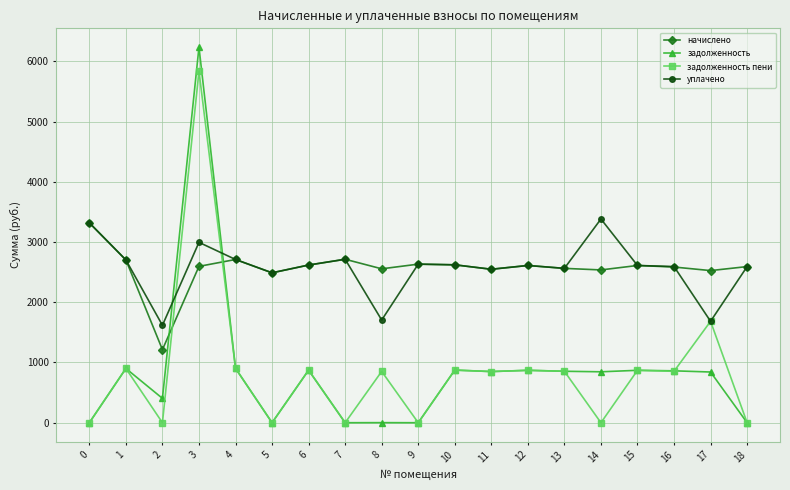

What is the difference between the highest and lowest values at 12?

1740.3